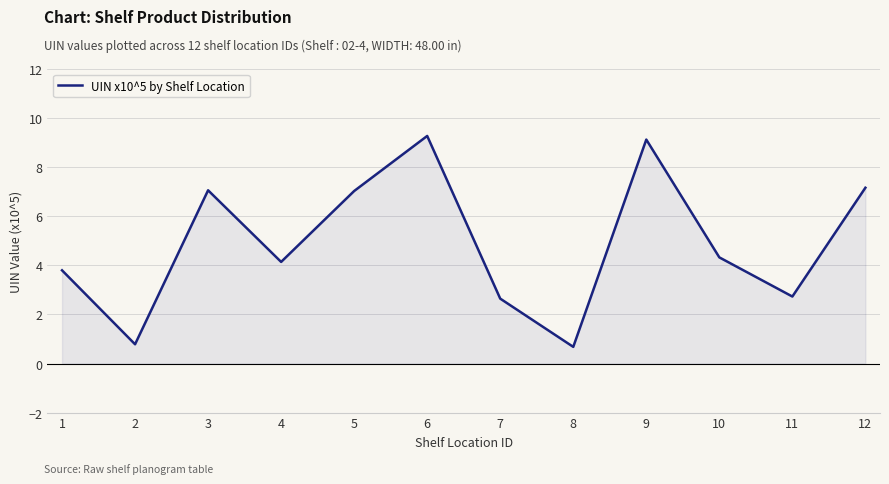

Count the number of data series in this chart.

1